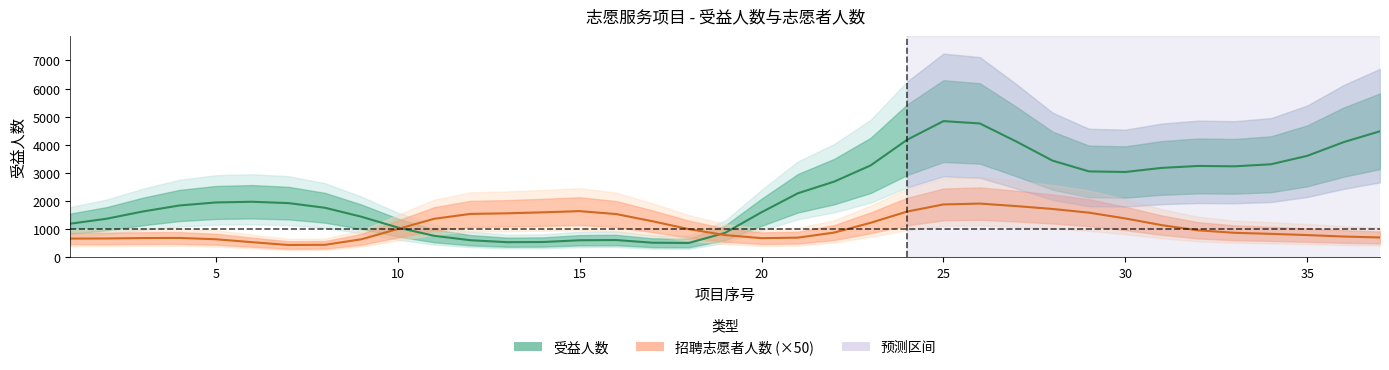

Reading left to right, transcribe all the data shown in this chart.

受益人数: 1198.8	1375.7	1634.1	1845.9	1953.6	1977.8	1930.2	1764.9	1447.1	1063.6	769.2	611.6	542.4	548.9	610.8	618.4	523.8	513.7	874.9	1605.1	2280.0	2695.6	3270.1	4178.6	4842.8	4760.2	4120.4	3439.0	3057.3	3035.6	3181.1	3250.1	3237.5	3309.5	3609.0	4096.3	4482.4
招聘志愿者人数 (×50): 669.4	673.7	688.9	693.1	646.3	542.0	441.9	449.0	645.0	1010.6	1372.6	1547.1	1567.6	1603.0	1645.2	1542.0	1286.5	1006.3	794.4	685.2	703.2	884.4	1231.6	1629.2	1882.9	1913.6	1824.1	1722.2	1591.1	1385.7	1146.8	963.9	875.5	838.0	795.0	742.9	709.9